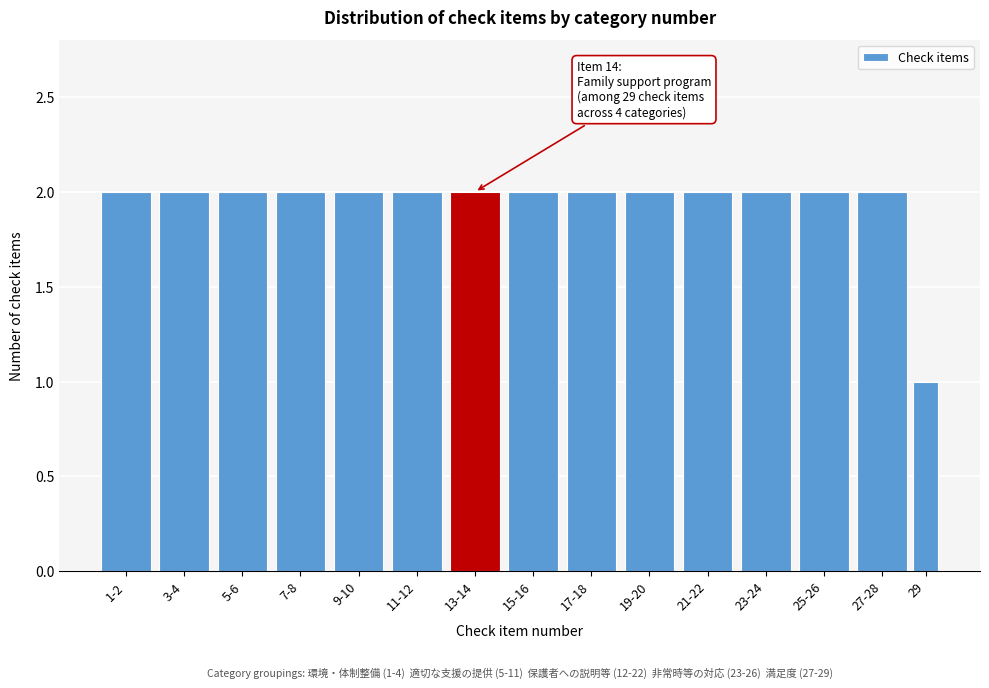

Reading left to right, what are all the values shown in this chart?

1-2=2	3-4=2	5-6=2	7-8=2	9-10=2	11-12=2	13-14=2	15-16=2	17-18=2	19-20=2	21-22=2	23-24=2	25-26=2	27-28=2	29=1